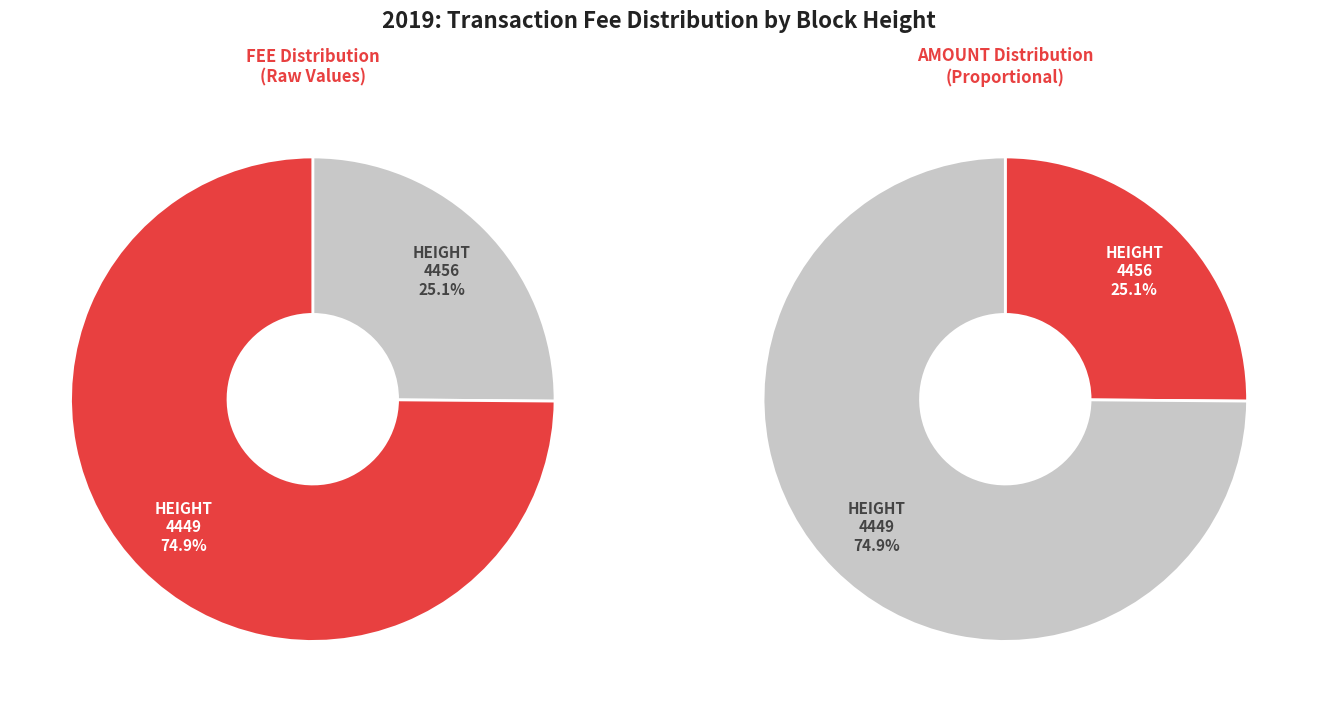

To the nearest percent, what is the difference between the largest and smallest slice percentages?

50%